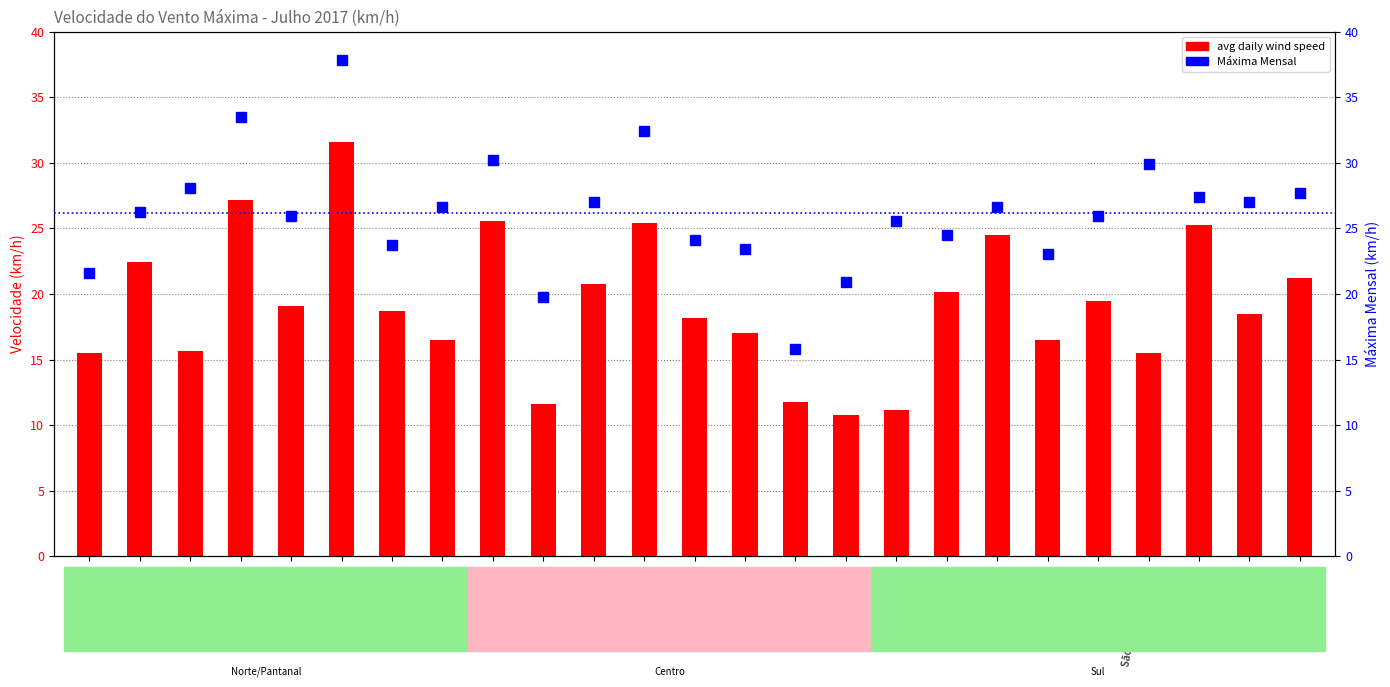

List the labels in order of avg daily wind speed value, largest first.

Campo Grande, Bataguassu, Costa Rica, Itaquirai, Sete Quedas, Ponta Porã, Amambai, Sonora, Dourados, Paranaíba, Rio Brilhante, Bela Vista, Cassilândia, Sidrolândia, Jardim, Juti, Corumbá, Porto Murtinho, Aquidauana, Água Clara, São Gabriel do Oeste, Maracaju, Coxim, Nhumirim, Miranda